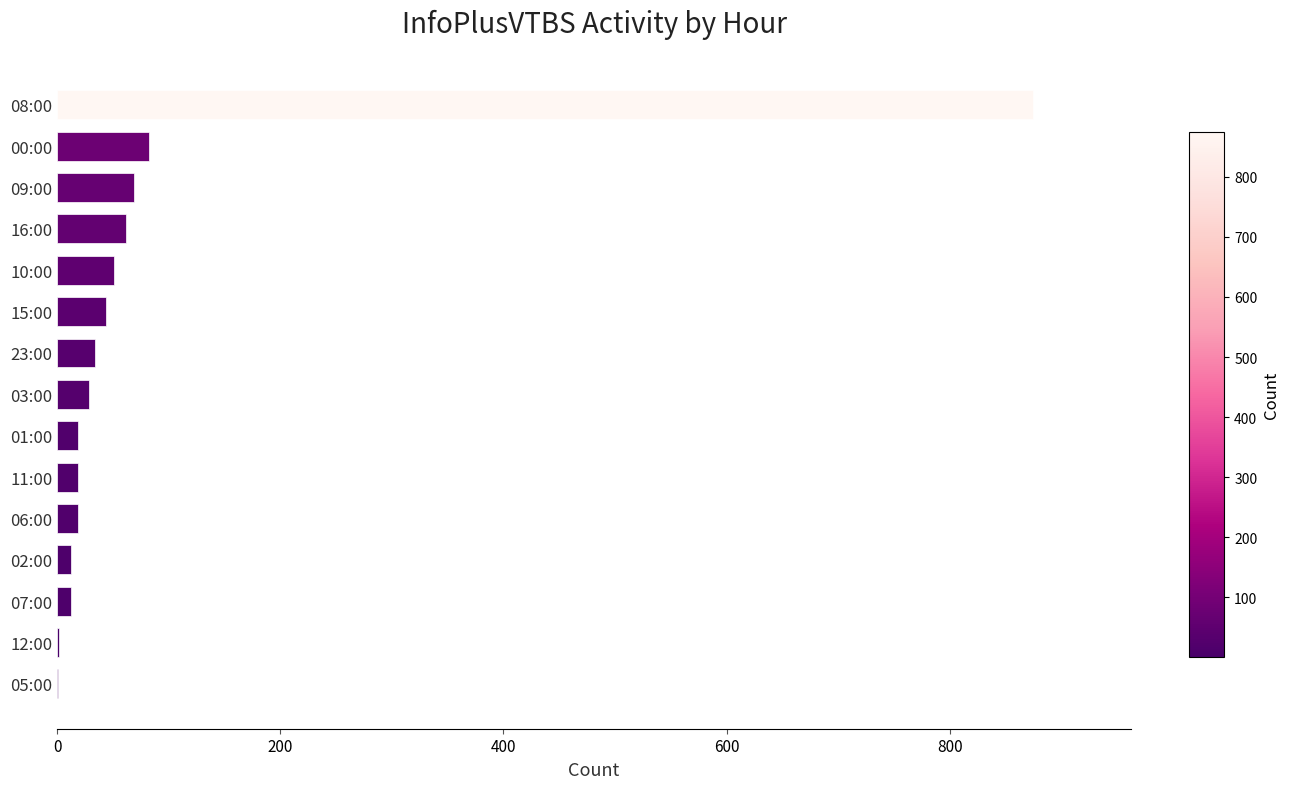

Is it true that the value at 09:00 is 121?

False